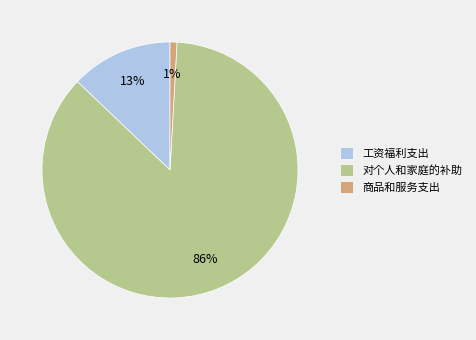

Count the number of slices in the pie.

3